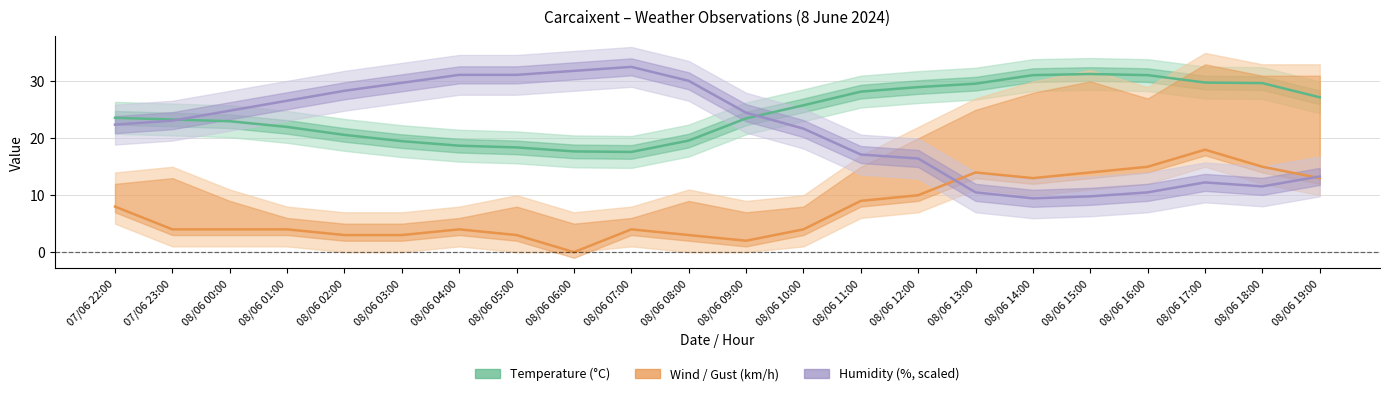

What is the difference between the maximum and minimum values in the Wind speed (km/h) series?

18.0